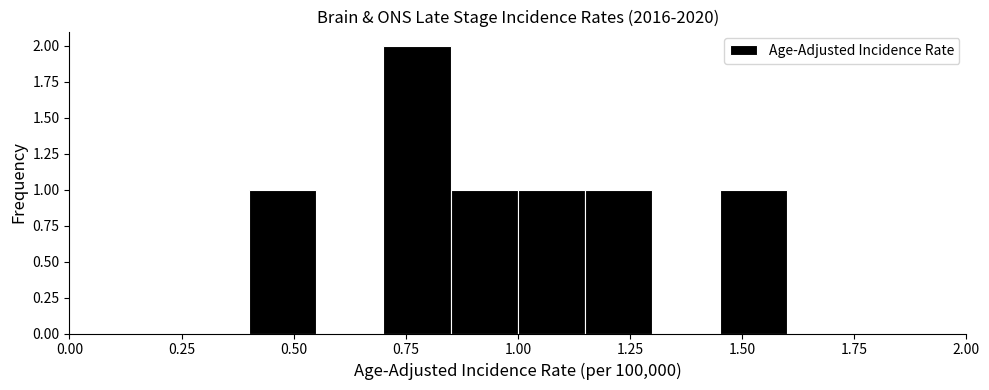

Read against the x-axis, roughly where is the centre of the tallest bar?

0.80